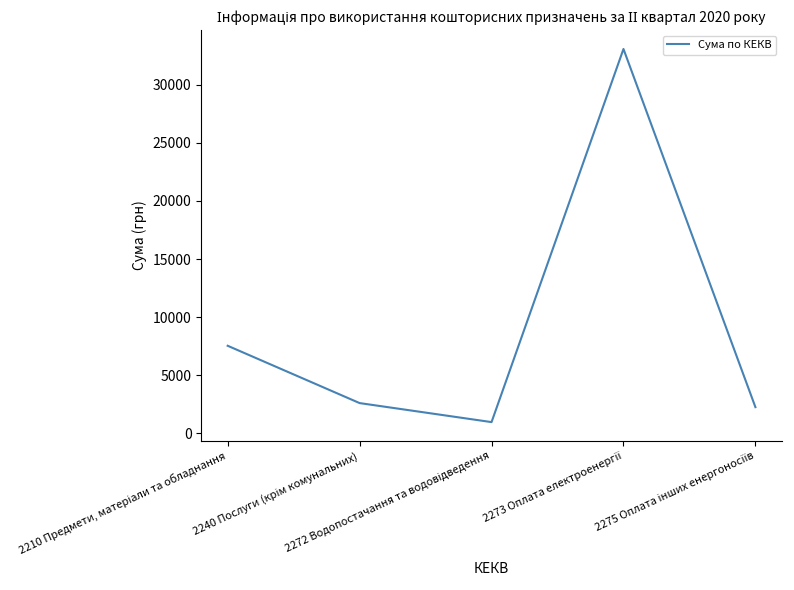

How many interior local peaks (higher than both neighbors) does the data have?

1